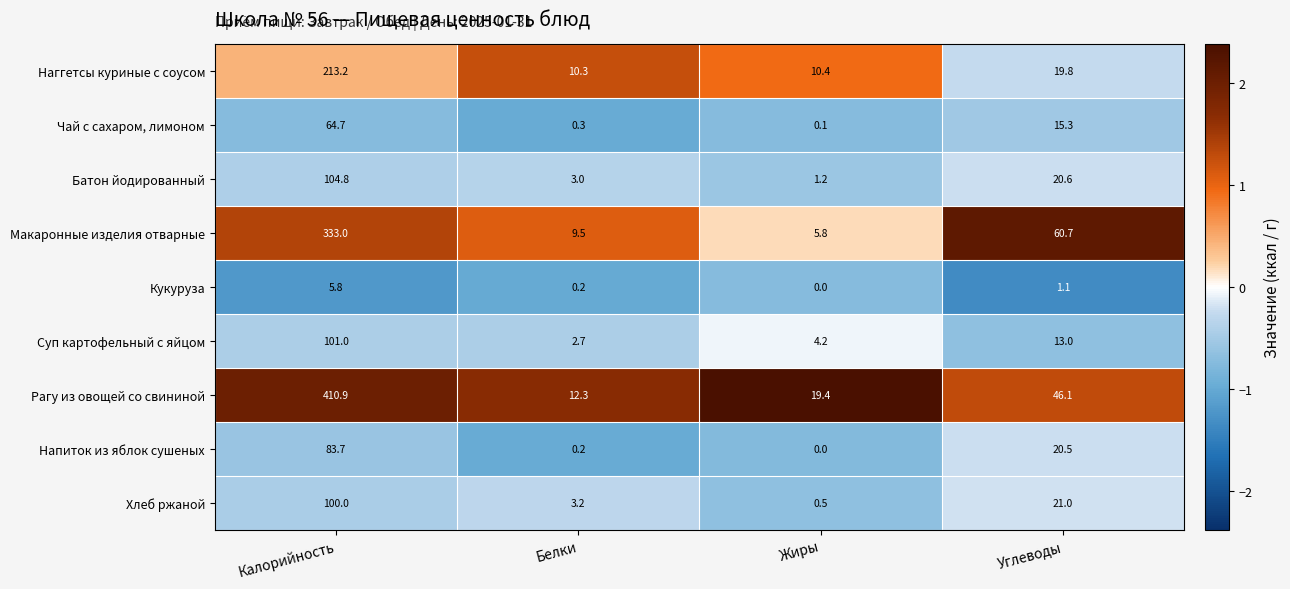

The Чай с сахаром, лимоном series shows 64.7 at Калорийность. True or false?

True